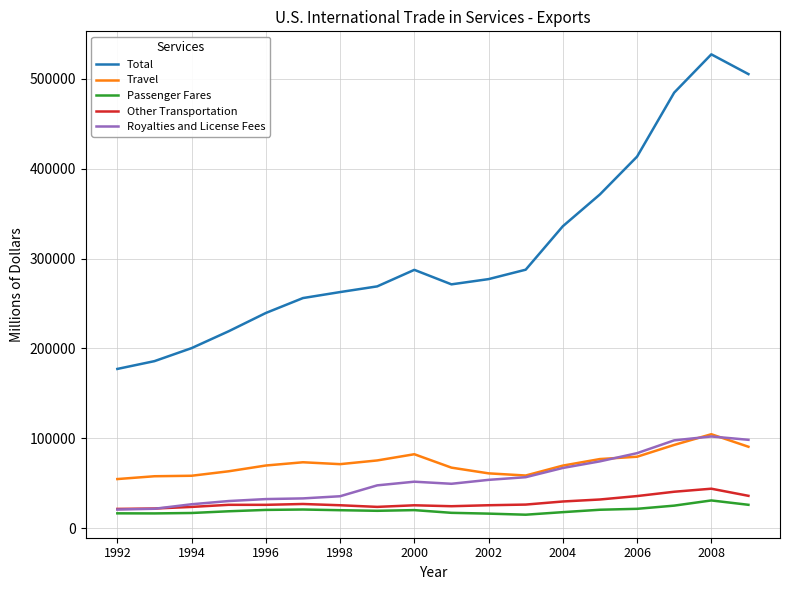

Which series has the widest spread of values?

Total